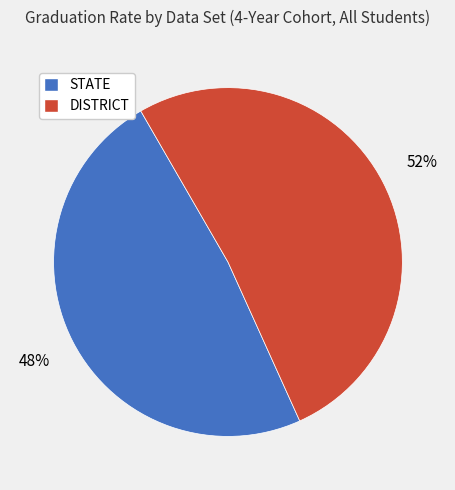

Does DISTRICT account for over 50% of the chart?

Yes